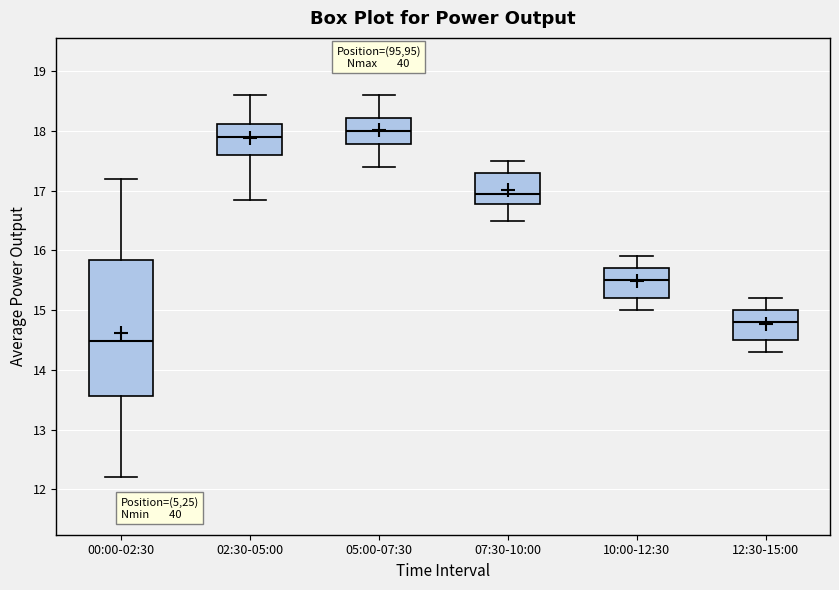

Reading left to right, read every box against the y-axis: the position of its median line, the range the box covers, and the ends of its whiskers. The values are not printed on the chart, so give them approximately, as read against the axis.

00:00-02:30: median 14.5, box 13.6 to 15.8, whiskers 12.2 to 17.2
02:30-05:00: median 17.9, box 17.6 to 18.1, whiskers 16.9 to 18.6
05:00-07:30: median 18.0, box 17.8 to 18.2, whiskers 17.4 to 18.6
07:30-10:00: median 17.0, box 16.8 to 17.3, whiskers 16.5 to 17.5
10:00-12:30: median 15.5, box 15.2 to 15.7, whiskers 15.0 to 15.9
12:30-15:00: median 14.8, box 14.5 to 15.0, whiskers 14.3 to 15.2